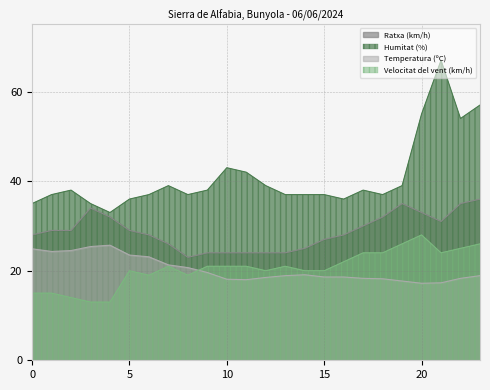

At 0, list the series in order from largest to smallest.

Humitat (%), Ratxa (km/h), Temperatura (ºC), Velocitat del vent (km/h)